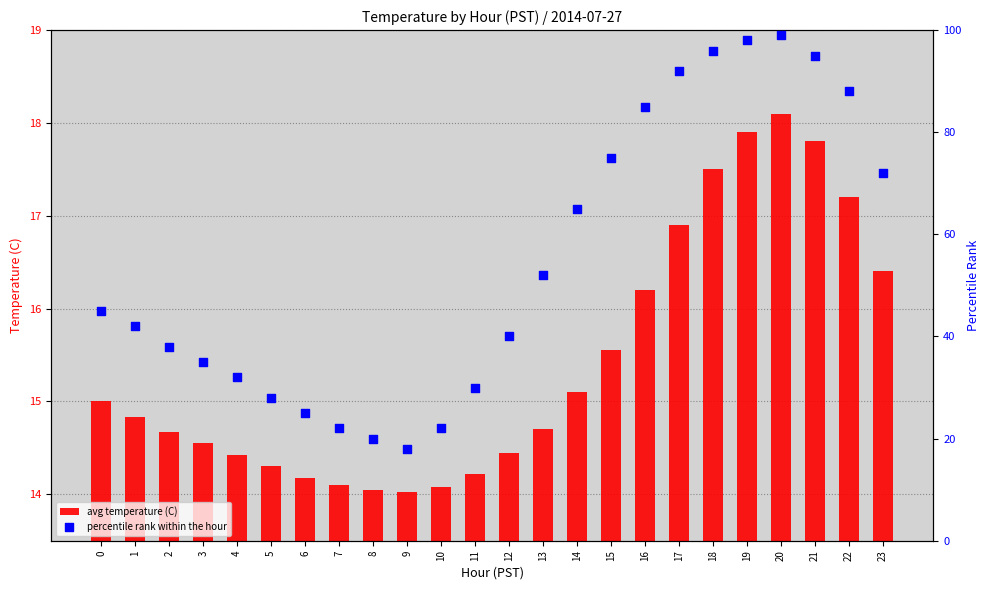

What are all the series names shown in the legend?

avg temperature (C), percentile rank within the hour